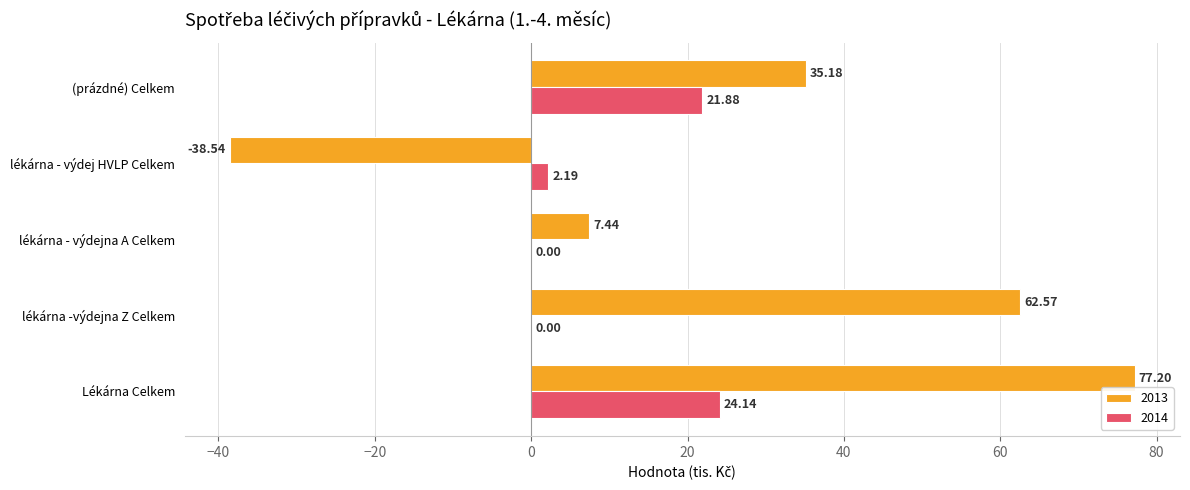

Which series has the largest total across all categories?

2013